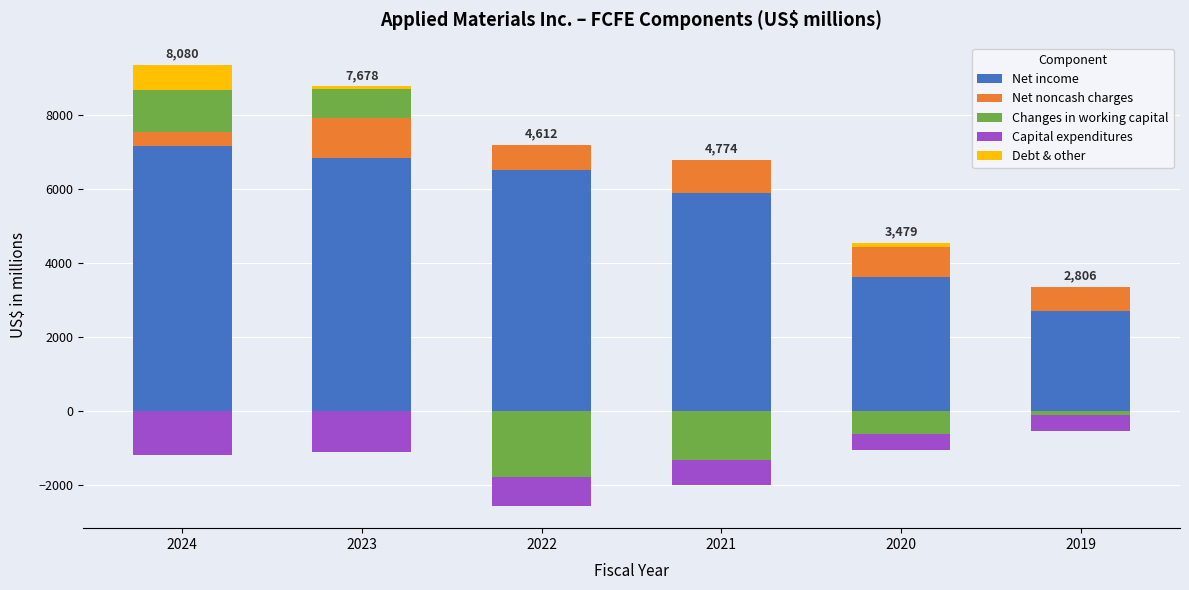

How many values in the Net noncash charges series exceed 823?

2